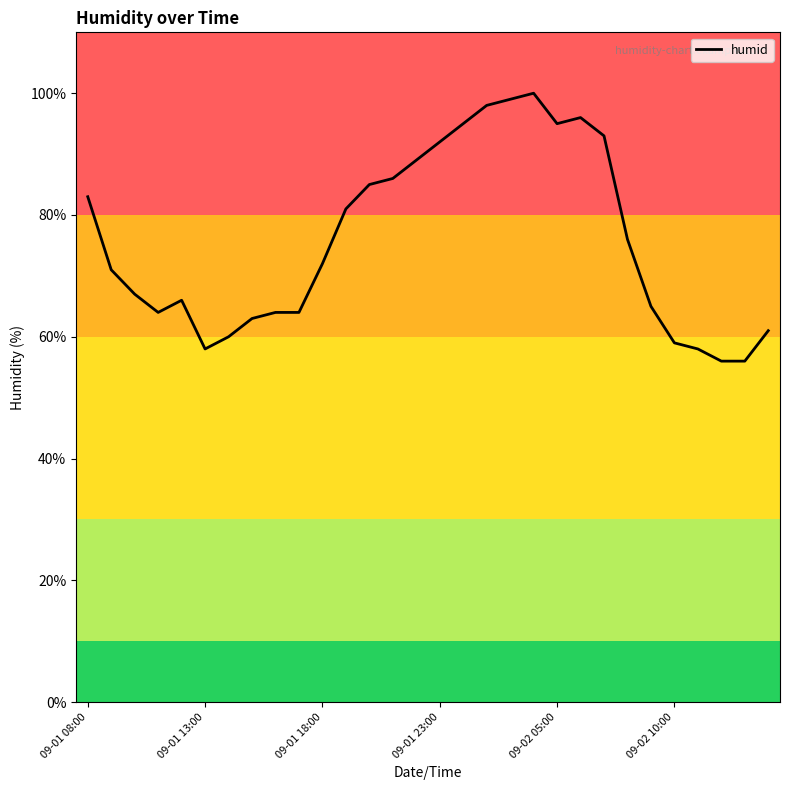

Reading left to right, list all the values displayed in this chart.

83	71	67	64	66	58	60	63	64	64	72	81	85	86	89	92	95	98	99	100	95	96	93	76	65	59	58	56	56	61